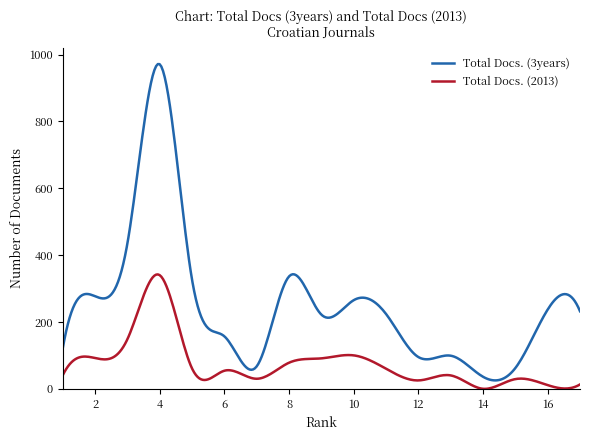

True or false: Total Docs. (2013) and Total Docs. (3years) intersect in this chart.

False